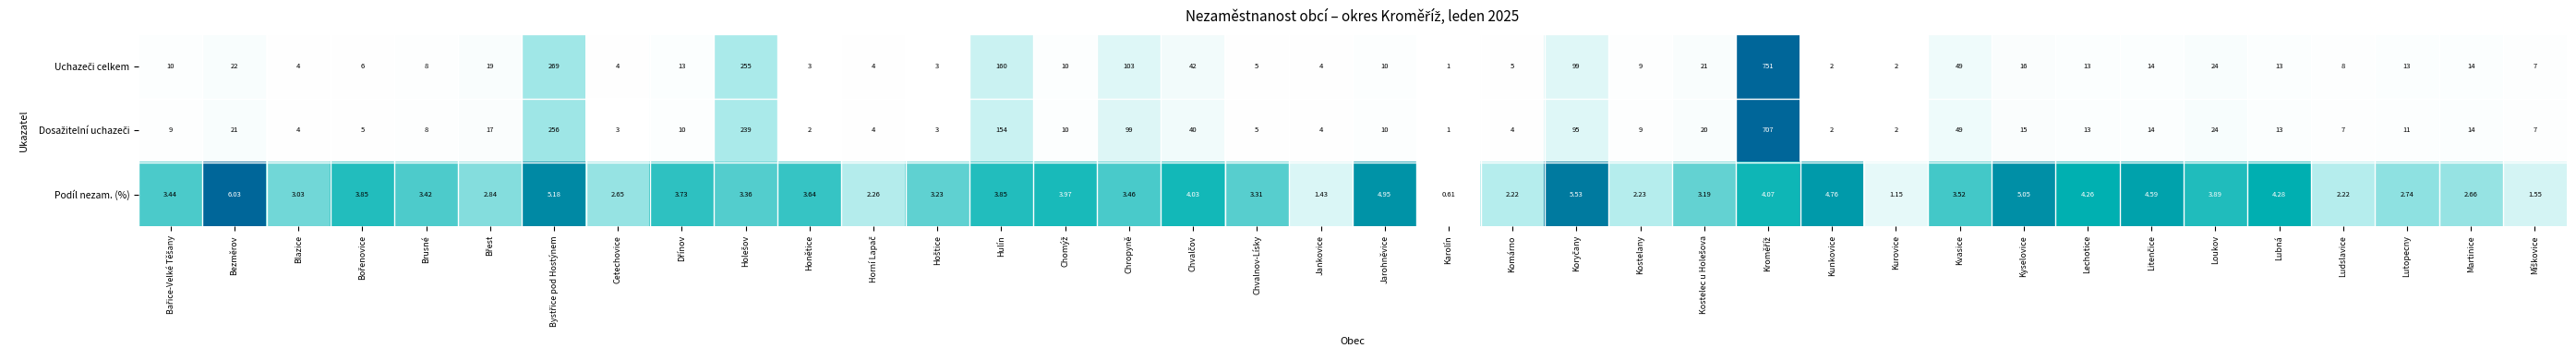

Which label corresponds to the smallest value in the chart?

Karolín